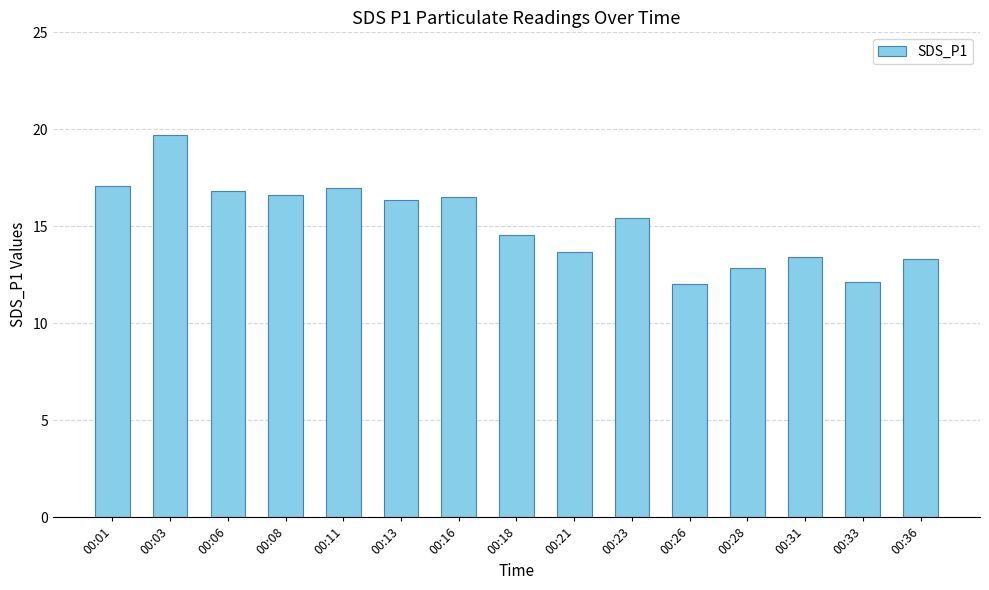

The value at 00:08 is 26.5. True or false?

False